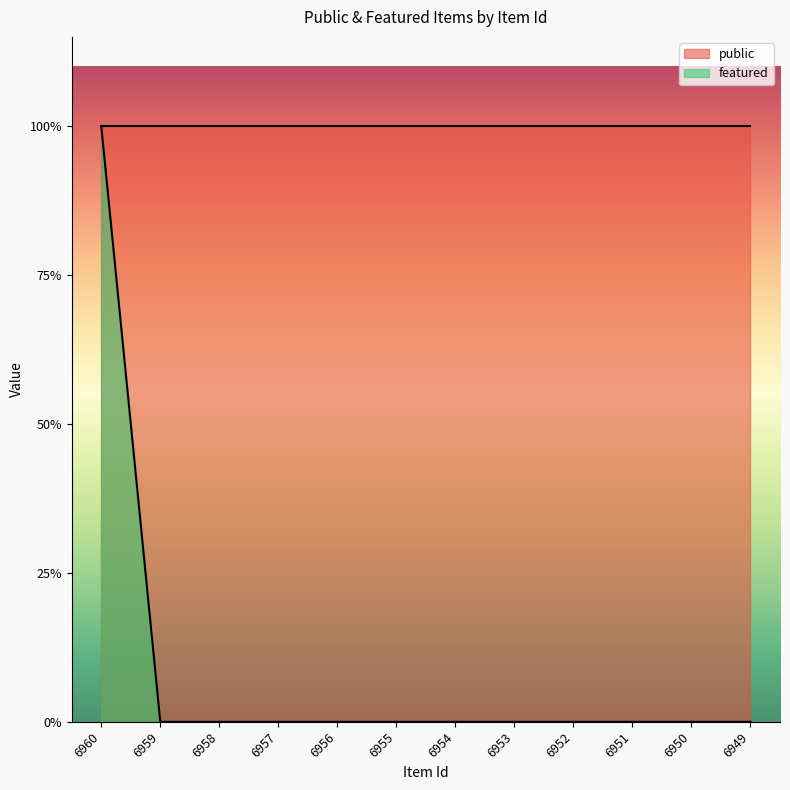

The chart shows a value of -1 at 6957. True or false?

False